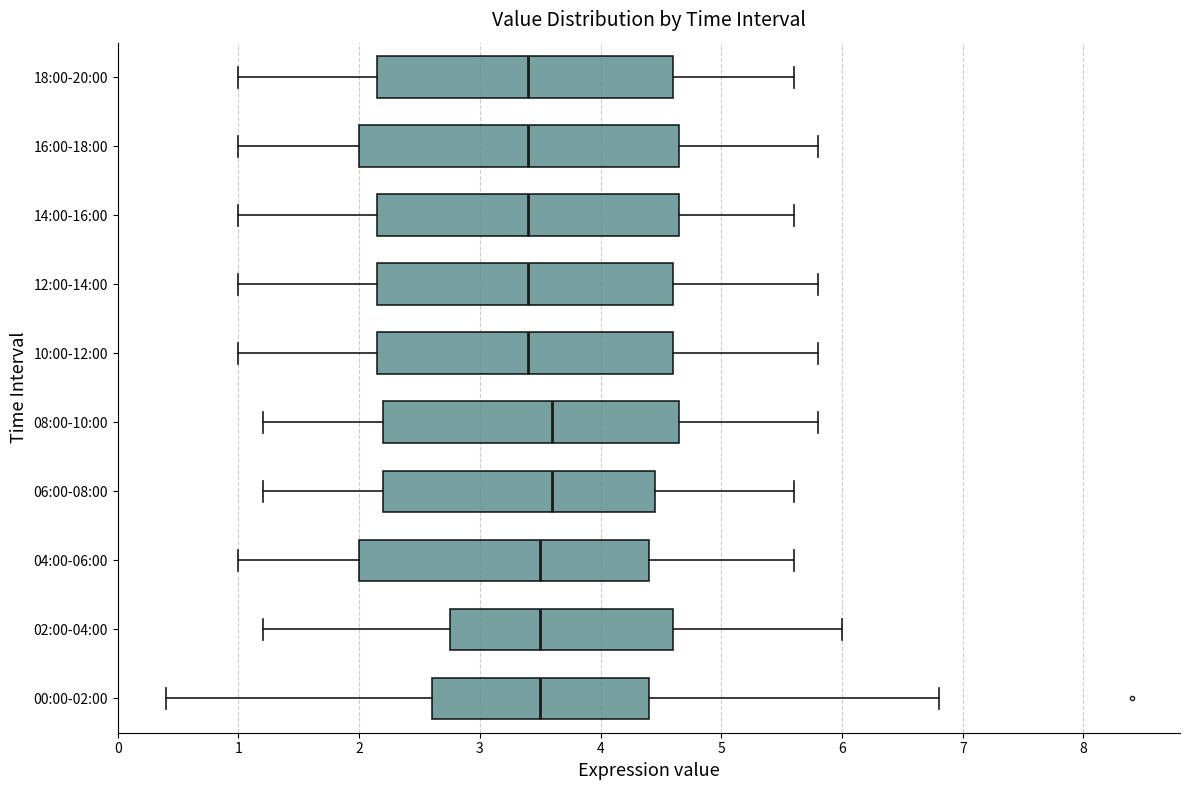

Where does the median line of the box for 18:00-20:00 sit on the x-axis? The values are not printed on the chart, so give them approximately, as read against the axis.

3.4